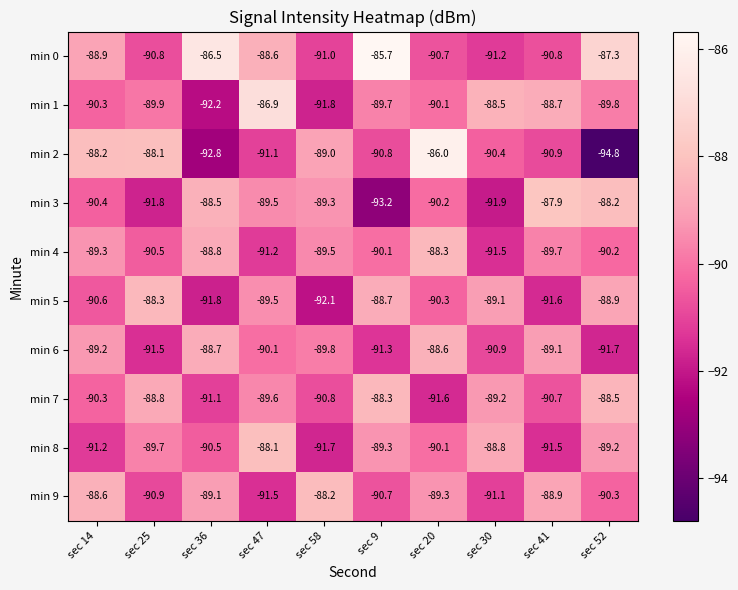

List the labels in order of min 8 value, largest first.

sec 47, sec 30, sec 52, sec 9, sec 25, sec 20, sec 36, sec 14, sec 41, sec 58